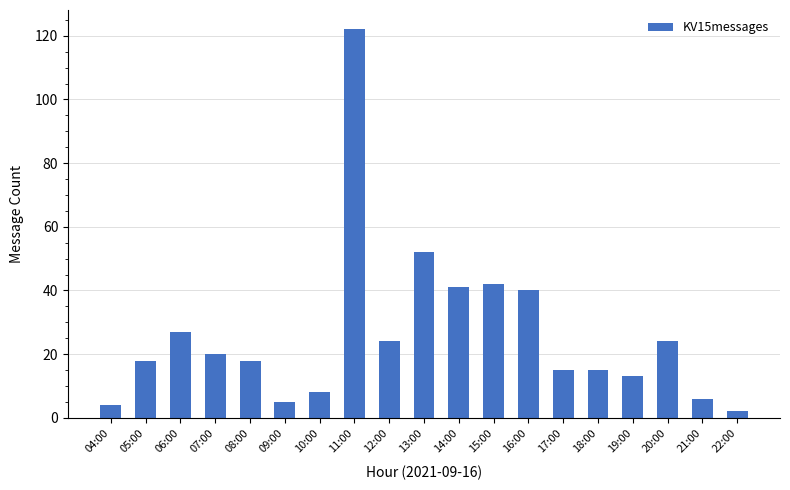

Reading left to right, list all the values displayed in this chart.

04:00=4	05:00=18	06:00=27	07:00=20	08:00=18	09:00=5	10:00=8	11:00=122	12:00=24	13:00=52	14:00=41	15:00=42	16:00=40	17:00=15	18:00=15	19:00=13	20:00=24	21:00=6	22:00=2